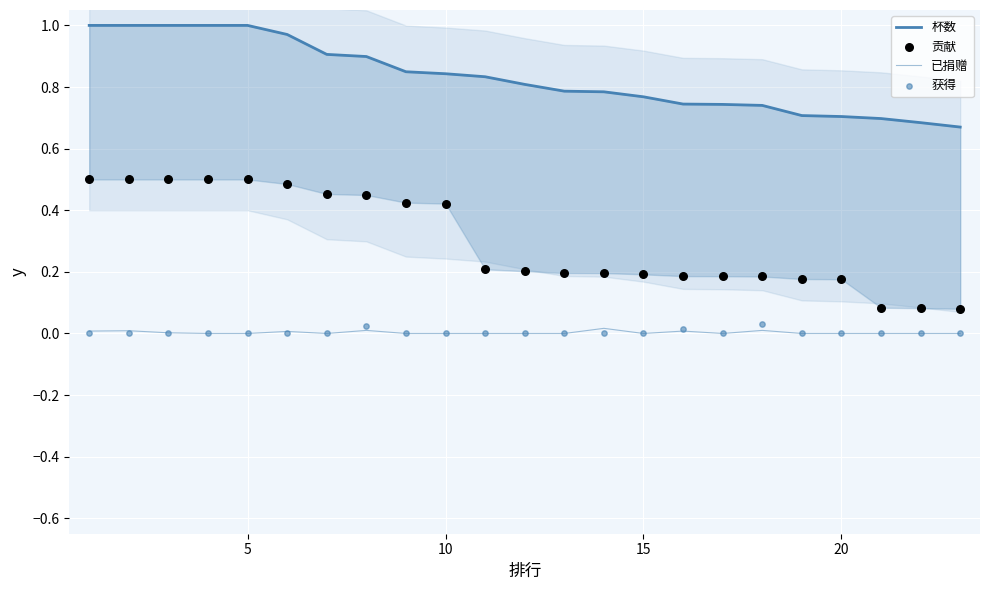

At how many categories does at least one series exceed 0?

23